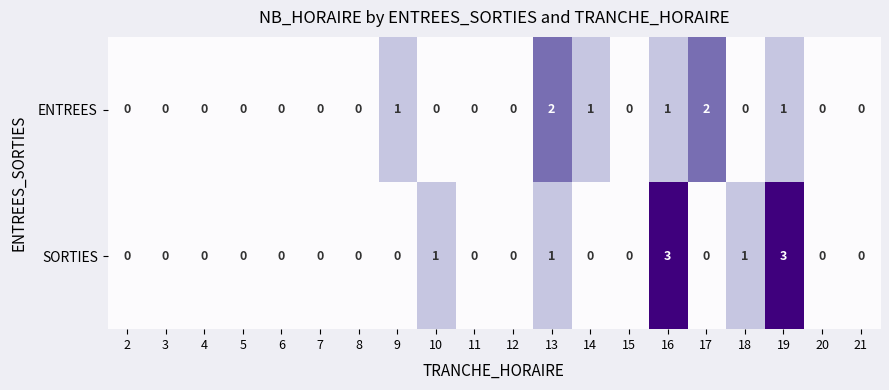

What is the difference between the maximum and second lowest values in the SORTIES series?

3